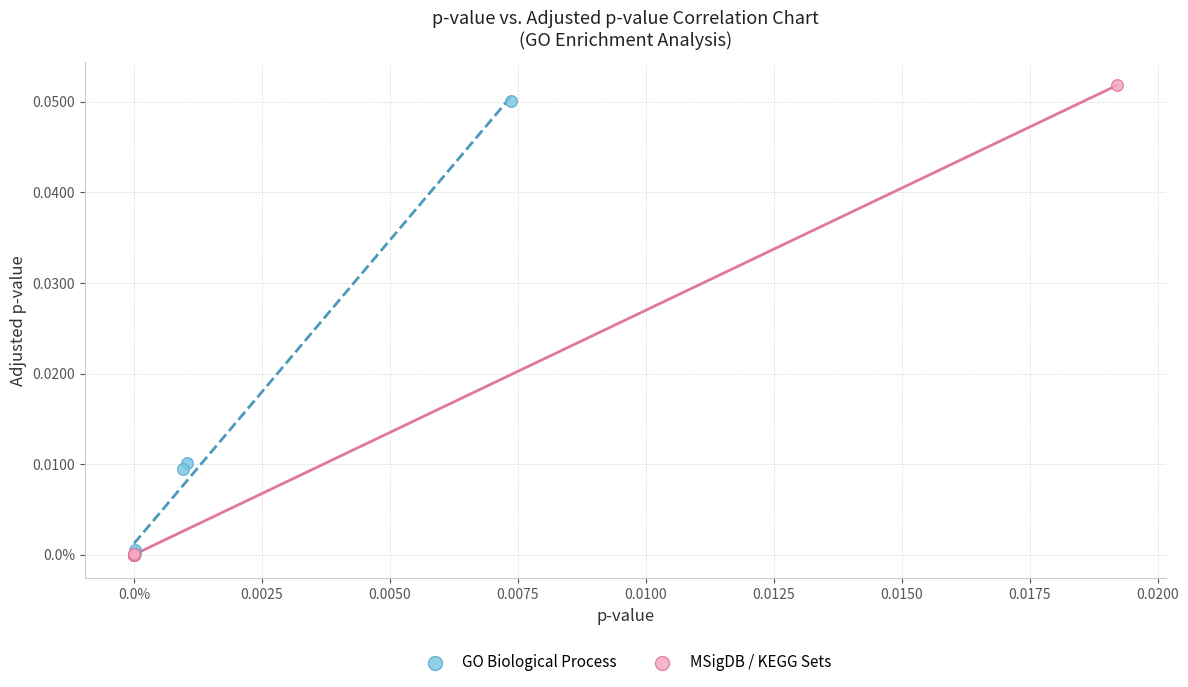

Which series reaches the maximum Y coordinate?

MSigDB / KEGG Sets